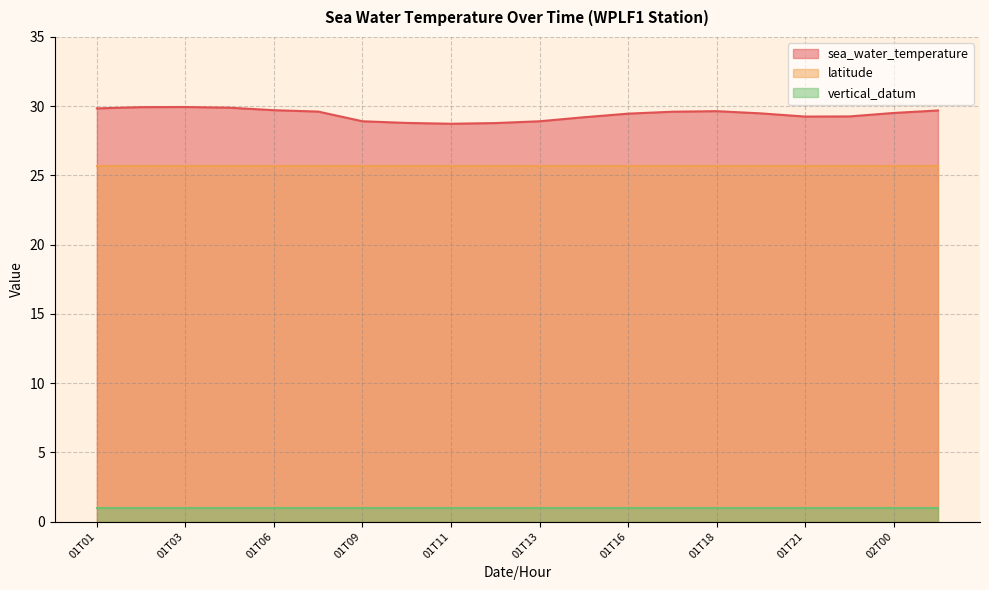

Where is sea_water_temperature nearest to the value 29?

01T09